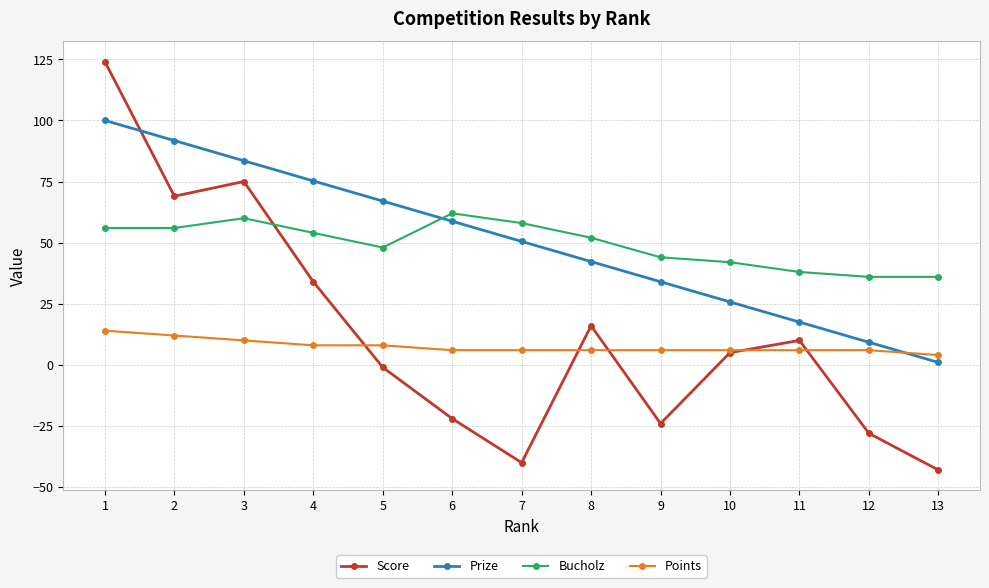

At 4, list the series in order from largest to smallest.

Prize, Bucholz, Score, Points